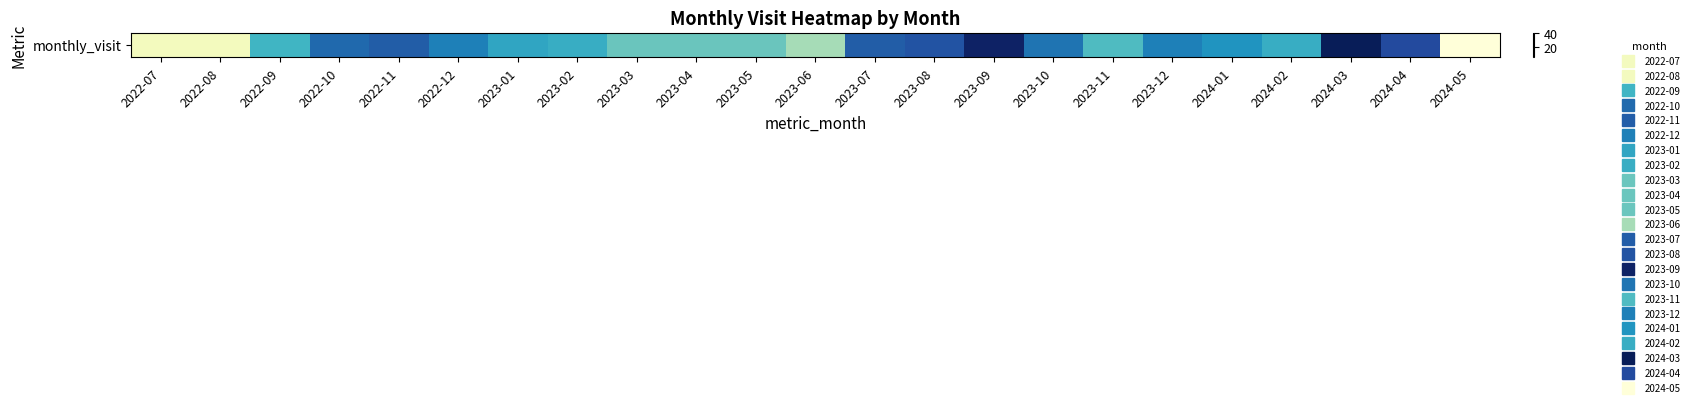

Reading left to right, transcribe all the data shown in this chart.

8	8	23	31	32	29	25	24	20	20	20	16	32	33	40	30	22	29	27	24	41	34	5